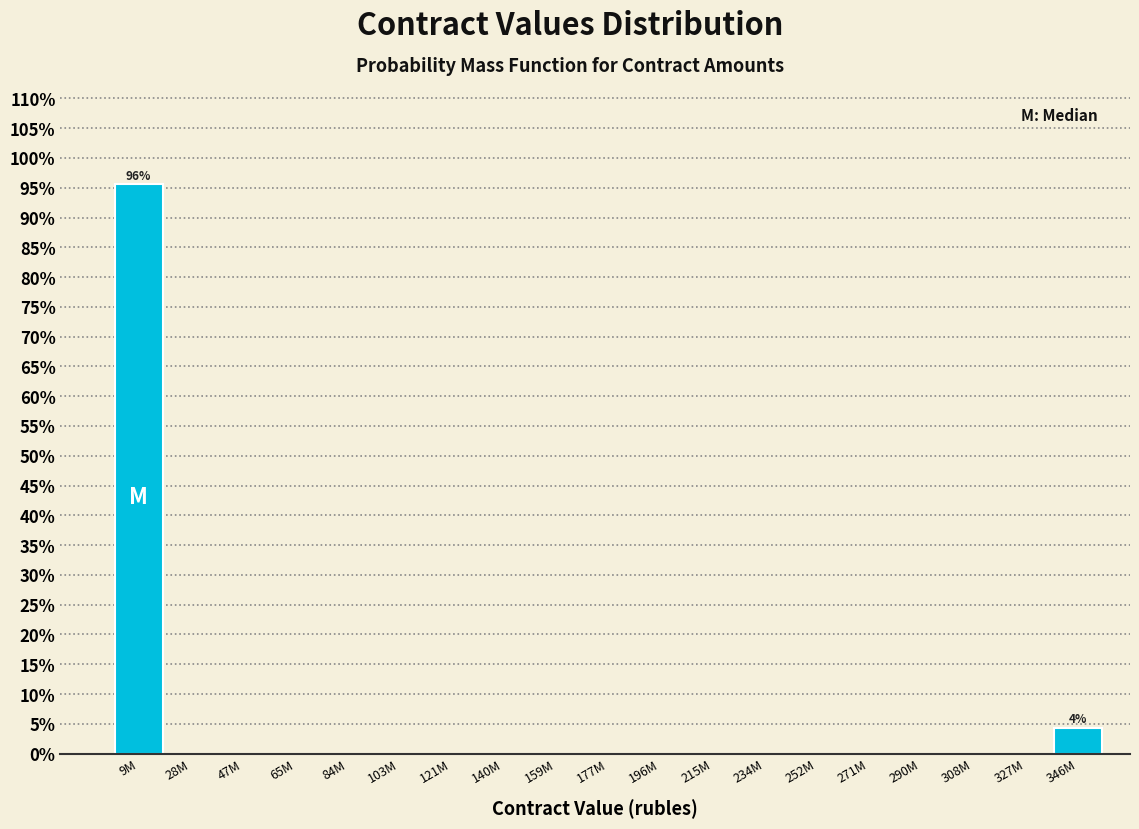

Reading left to right, transcribe all the data shown in this chart.

9M=95.7	28M=0.0	47M=0.0	65M=0.0	84M=0.0	103M=0.0	121M=0.0	140M=0.0	159M=0.0	177M=0.0	196M=0.0	215M=0.0	234M=0.0	252M=0.0	271M=0.0	290M=0.0	308M=0.0	327M=0.0	346M=4.3